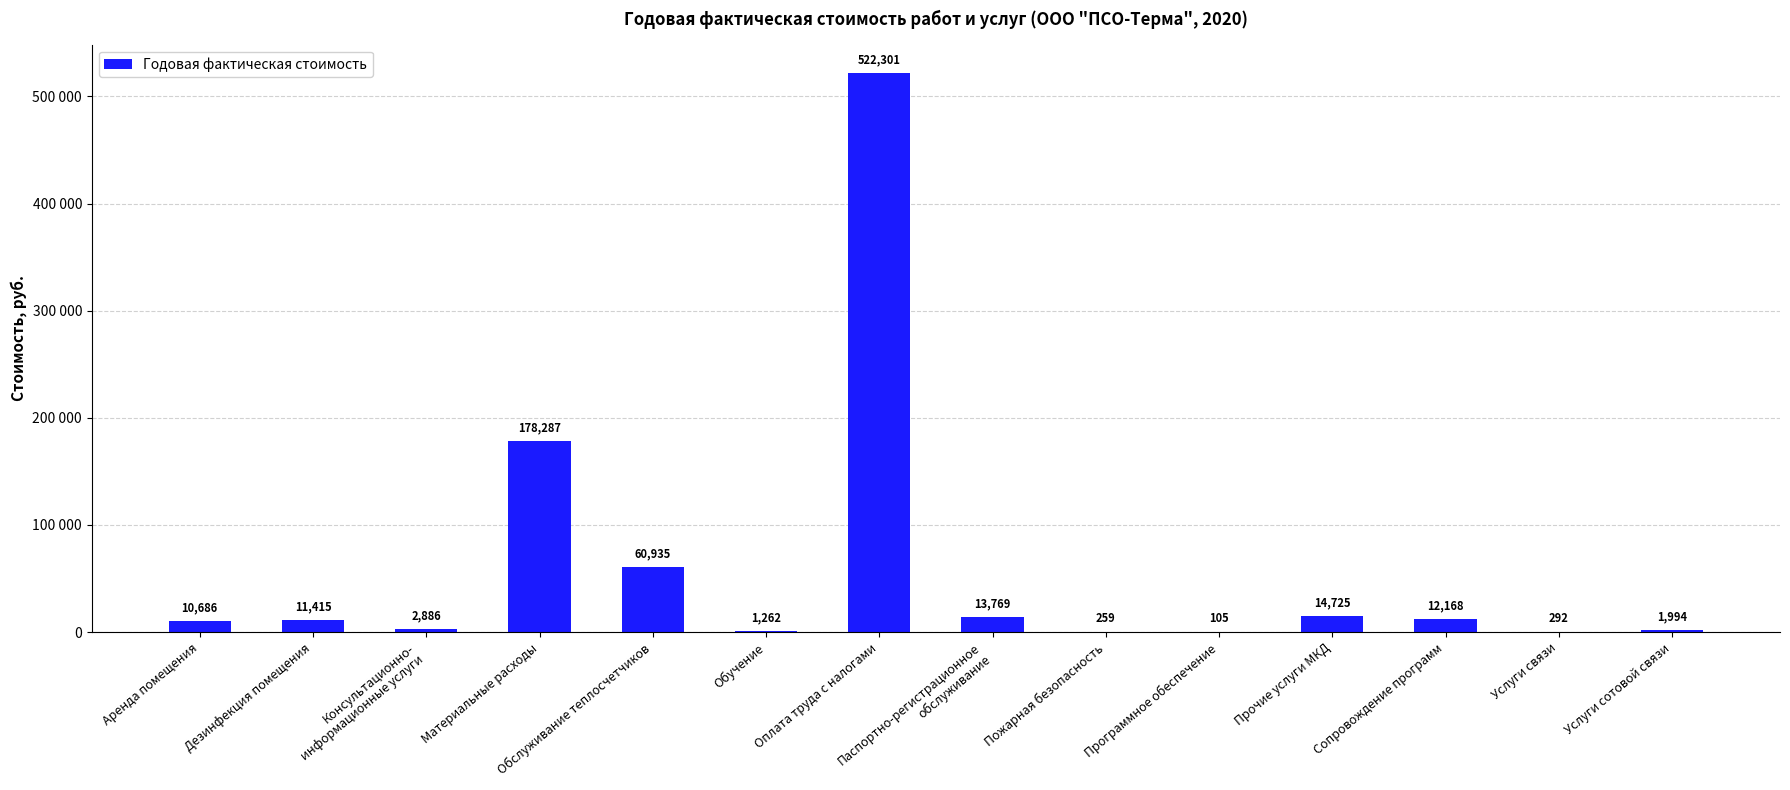

The chart shows a value of 53477.0 at Материальные расходы. True or false?

False